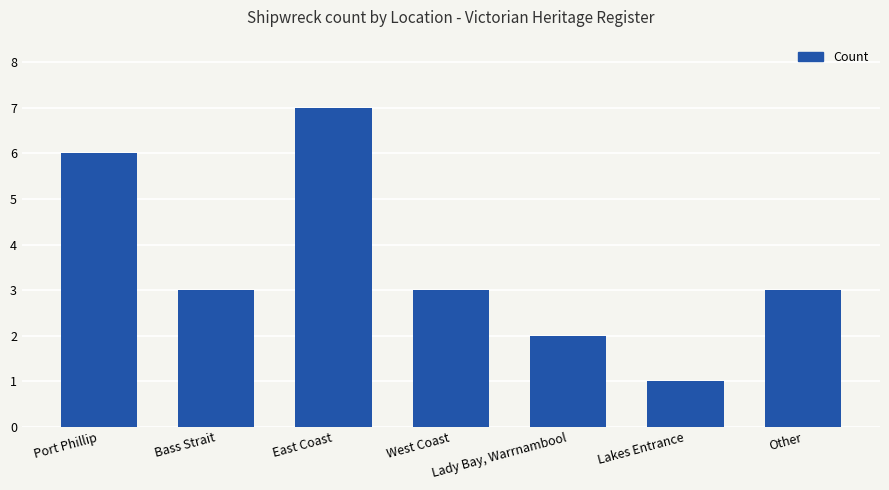

What is the minimum value shown in the chart?

1